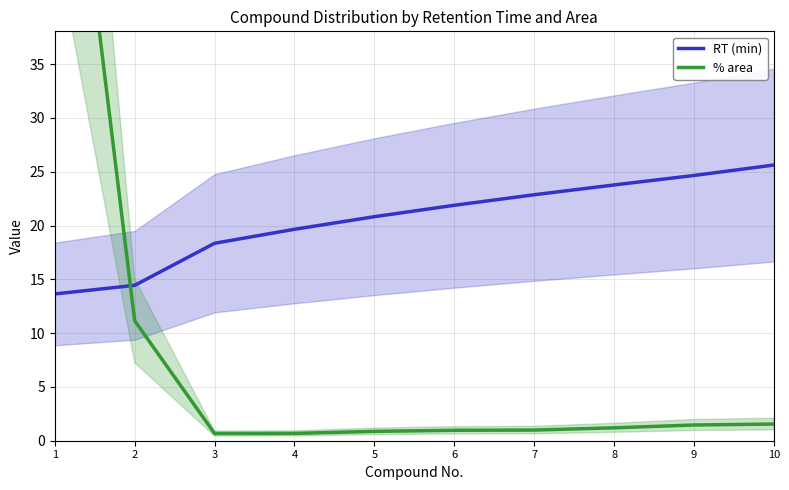

True or false: % area has a value of 1.6 at 10.

True